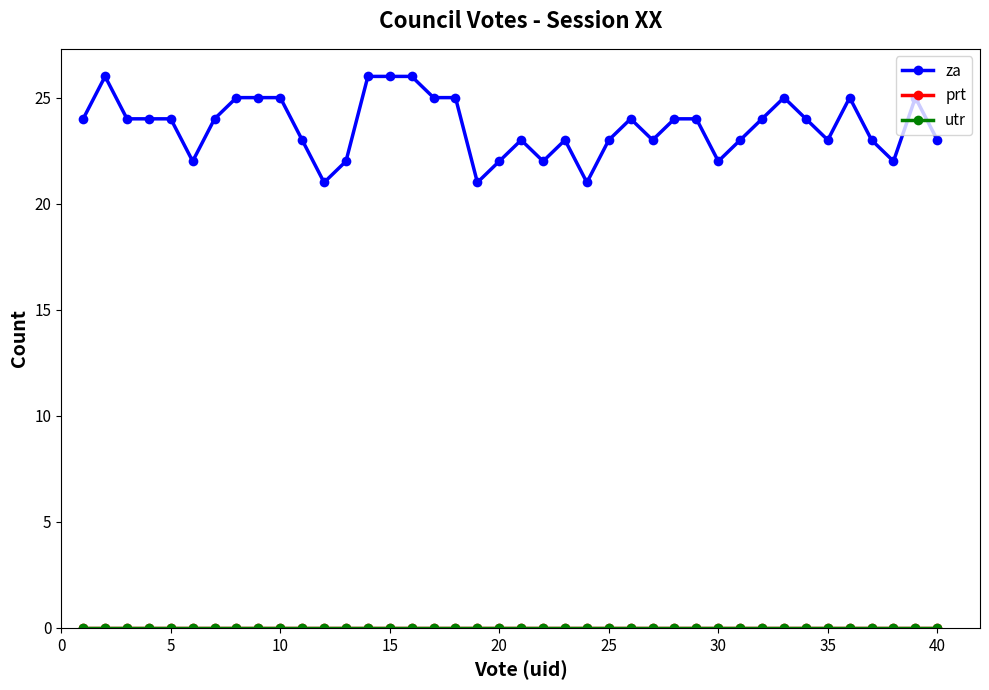

What is the maximum value shown in the chart?

26